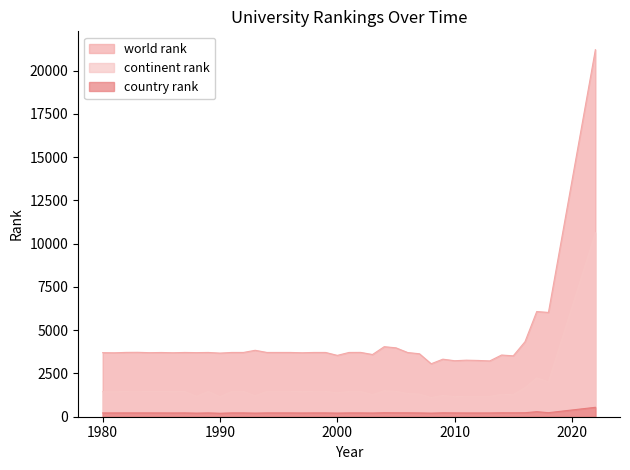

Read the country rank value at 2013, to the nearest 50.

200